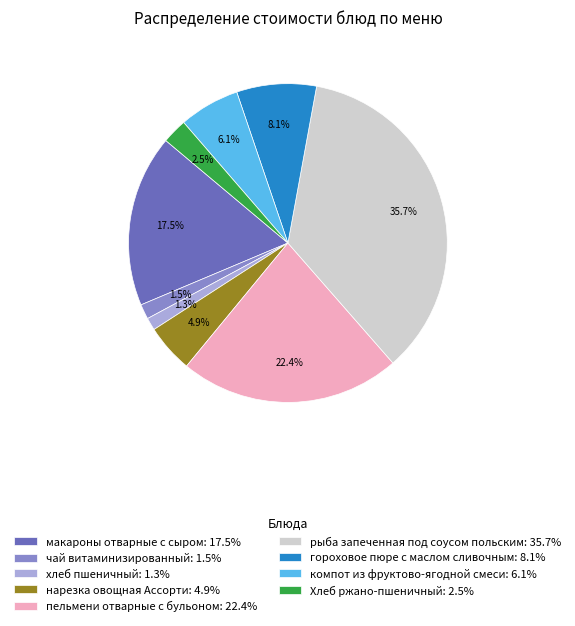

Approximately how many times larger is the value at пельмени отварные с бульоном compared to гороховое пюре с маслом сливочным?

2.8